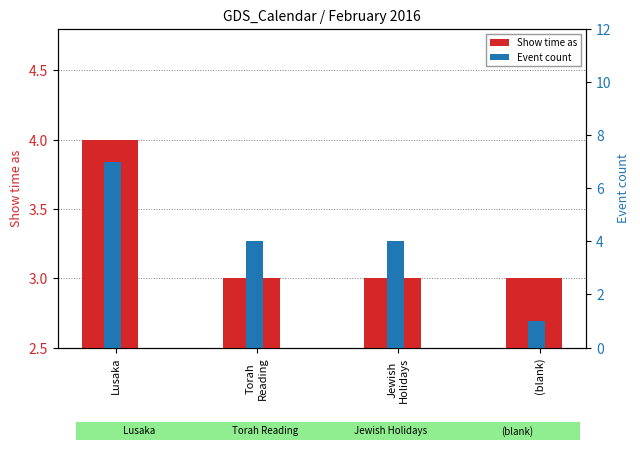

Rank the categories by Show time as value from highest to lowest.

Lusaka, Torah
Reading, Jewish
Holidays, (blank)